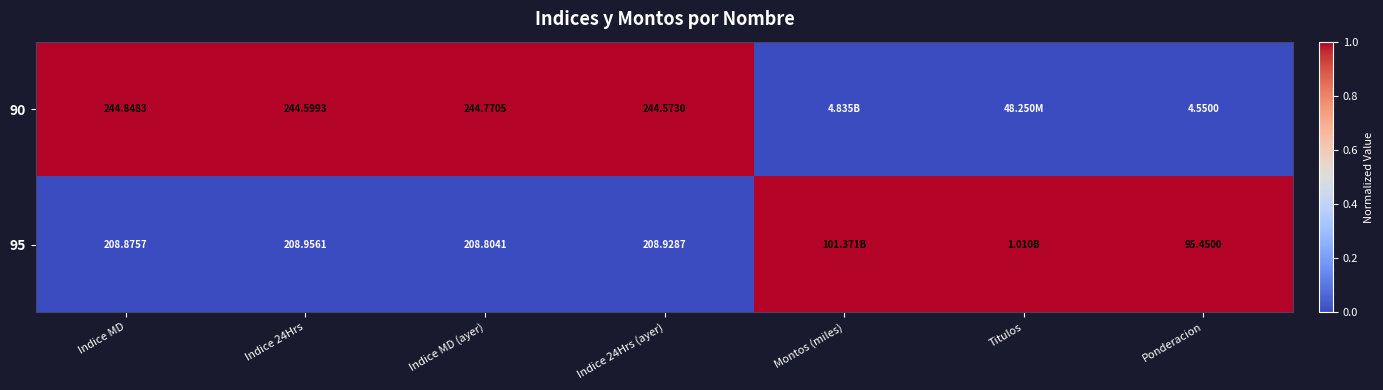

What is the spread (max minus min) of values at Indice MD (ayer)?

36.0